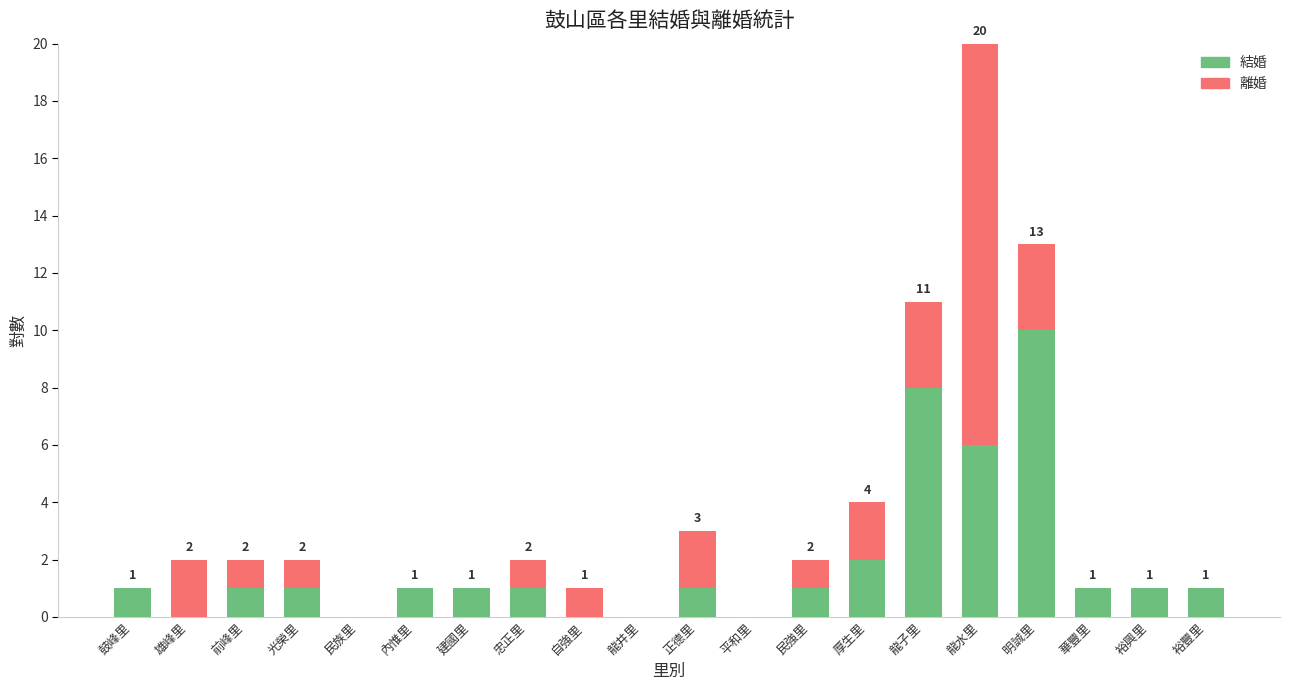

At which category is the sum across all series the highest?

龍水里